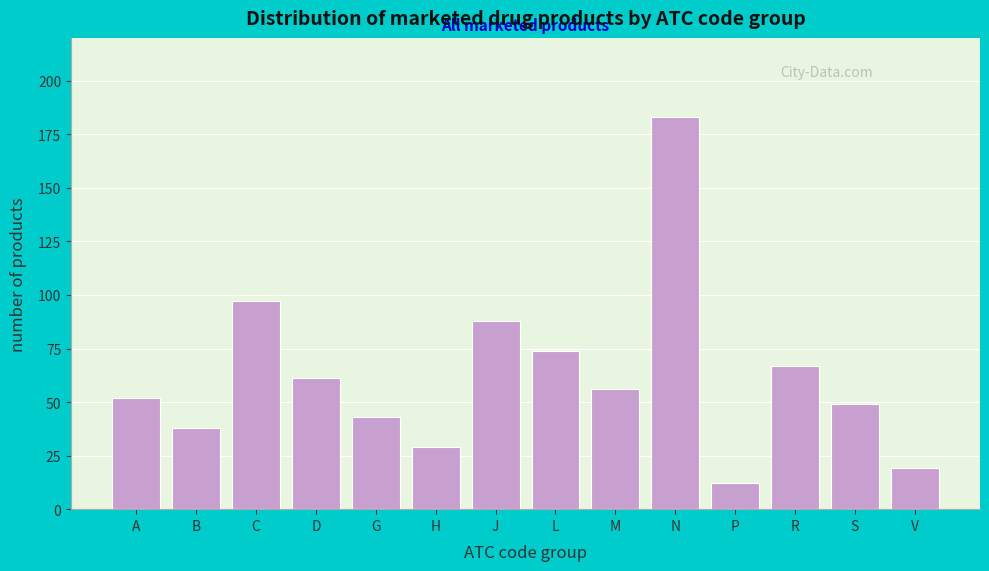

Reading left to right, transcribe all the data shown in this chart.

A=52	B=38	C=97	D=61	G=43	H=29	J=88	L=74	M=56	N=183	P=12	R=67	S=49	V=19